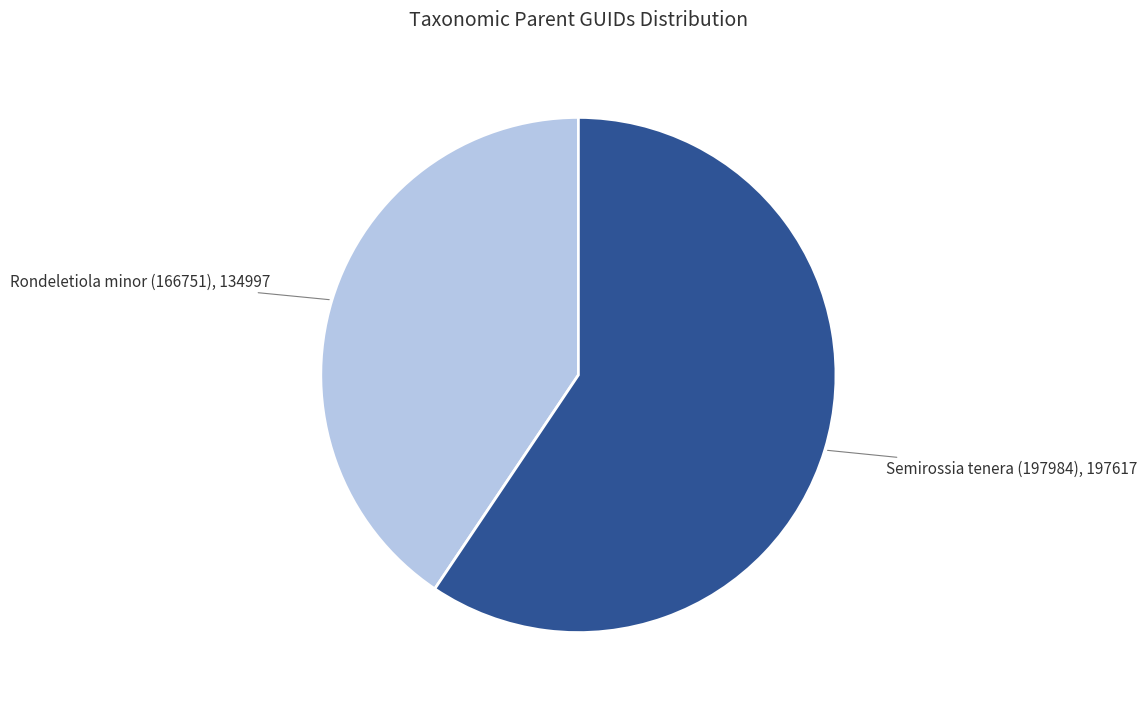

Approximately how many times larger is the value at Rondeletiola minor (166751) compared to Semirossia tenera (197984)?

0.7